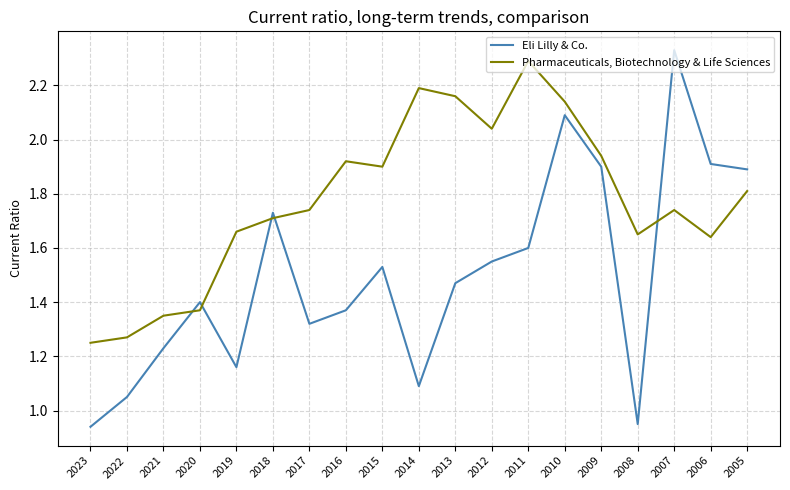

List the series in order of their peak value, highest first.

Eli Lilly & Co., Pharmaceuticals, Biotechnology & Life Sciences